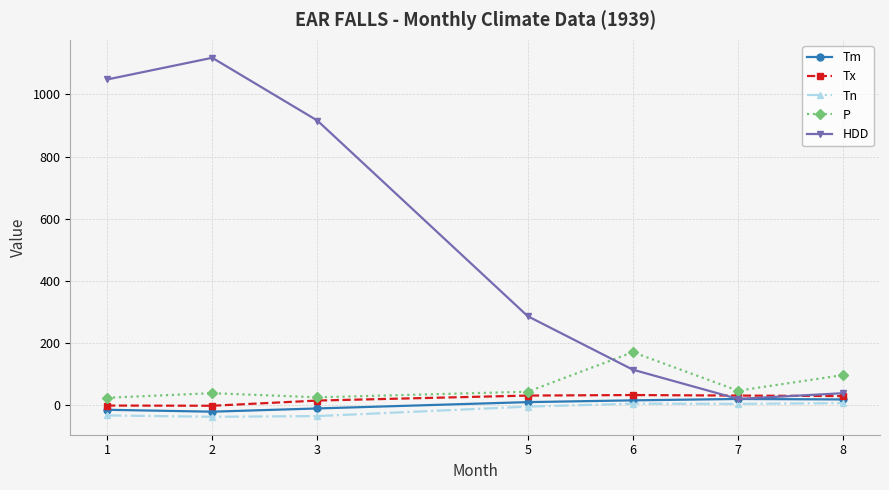

What is the average value of the P series?

62.7